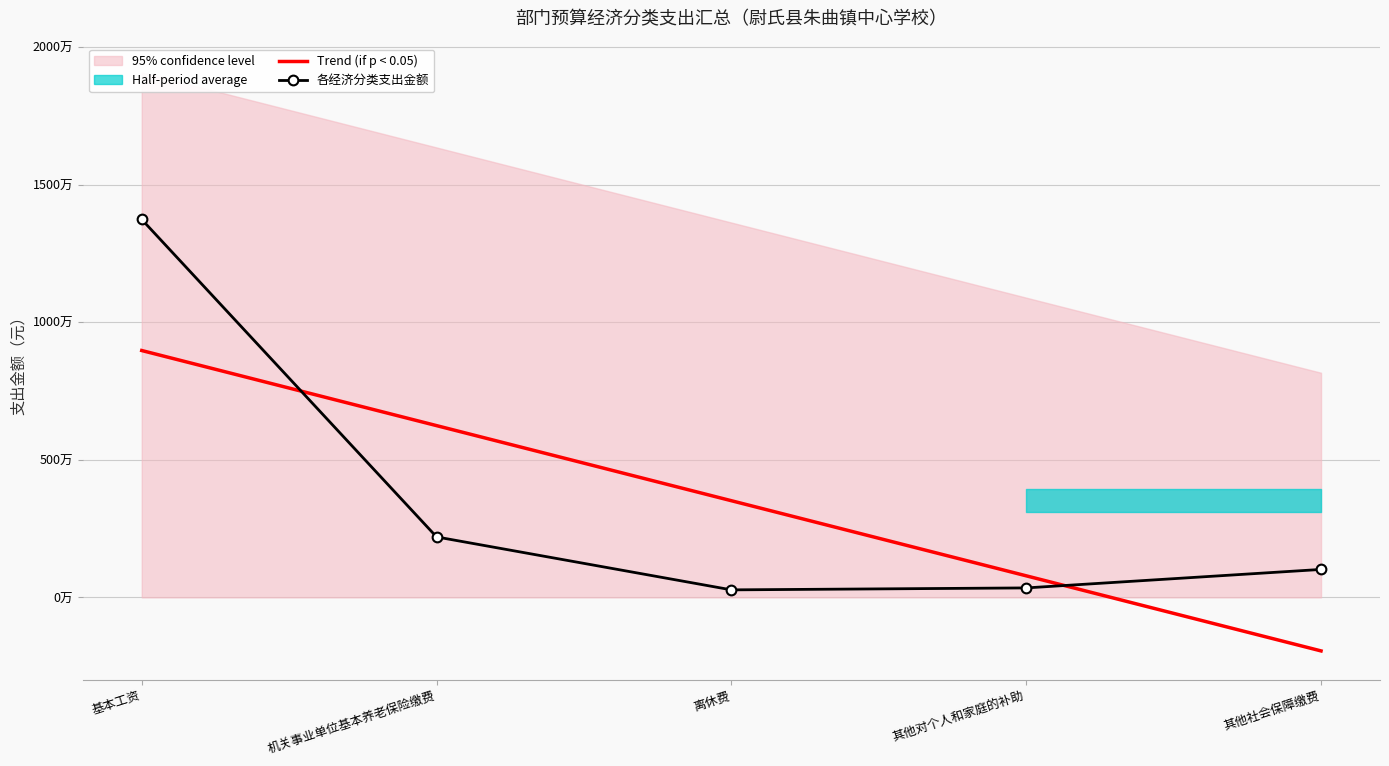

What is the sum of the Trend (if p < 0.05) values at 离休费 and 基本工资?

12491273.0